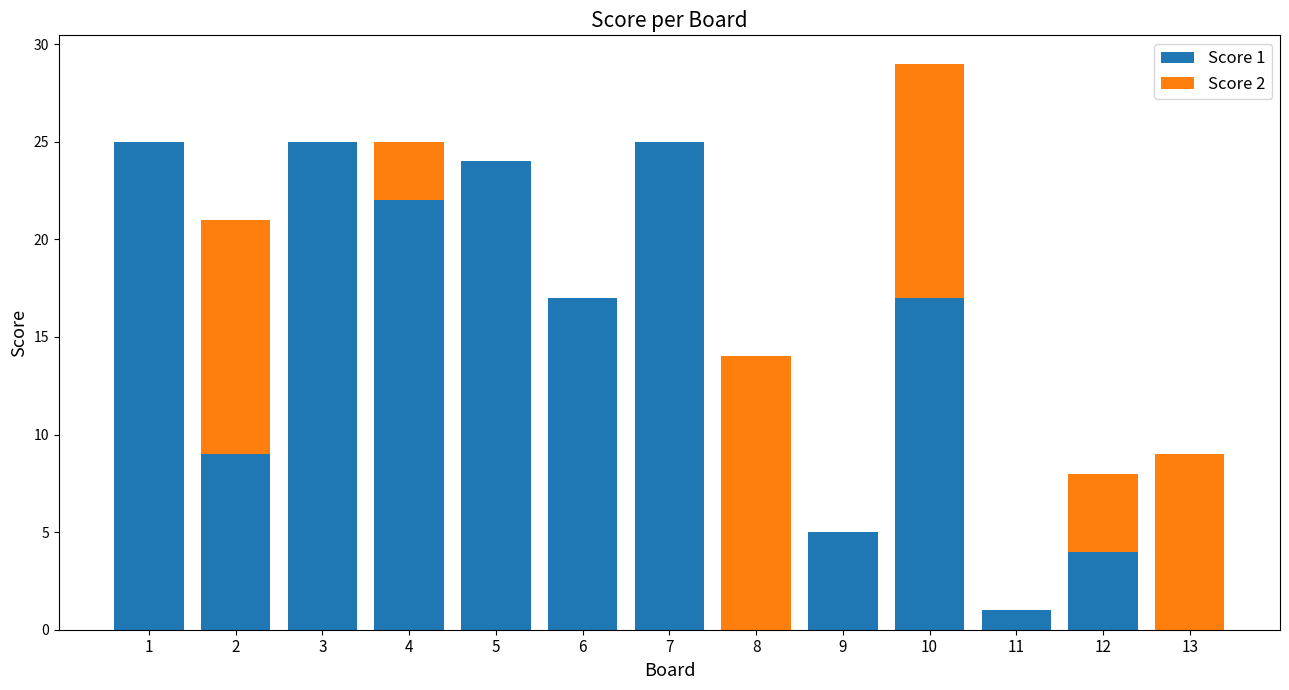

Is it true that Score 1 equals 25 at 3?

True